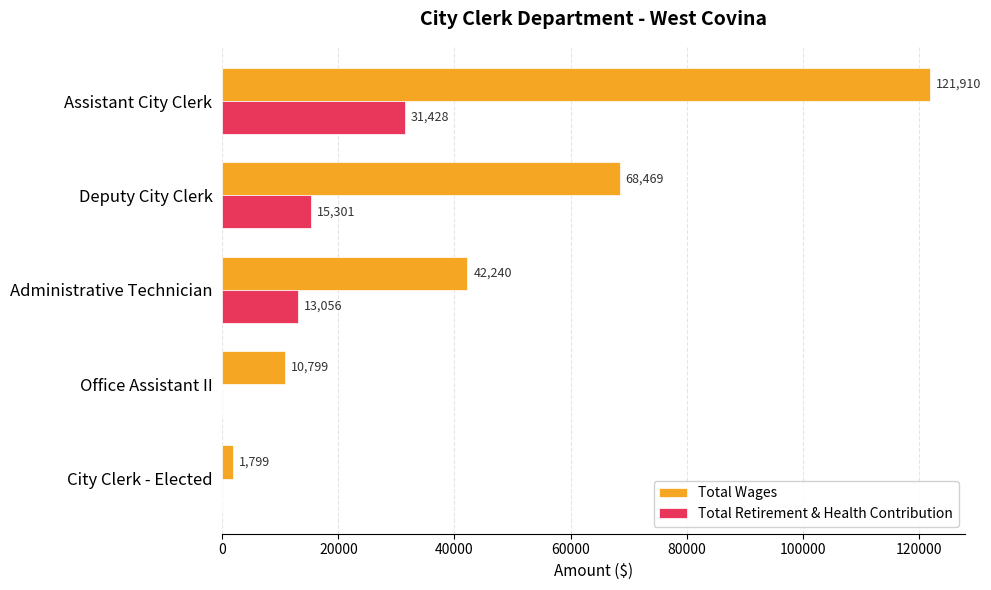

True or false: Total Retirement & Health Contribution has a value of 0 at City Clerk - Elected.

True